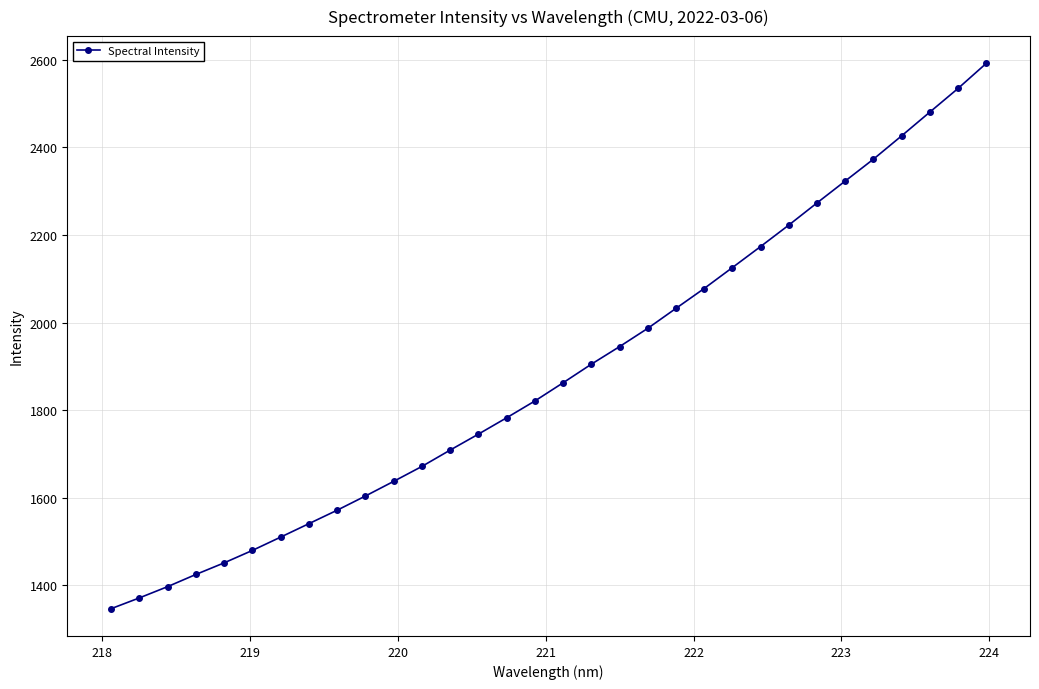

True or false: the data has more than 2 interior local peaks.

False